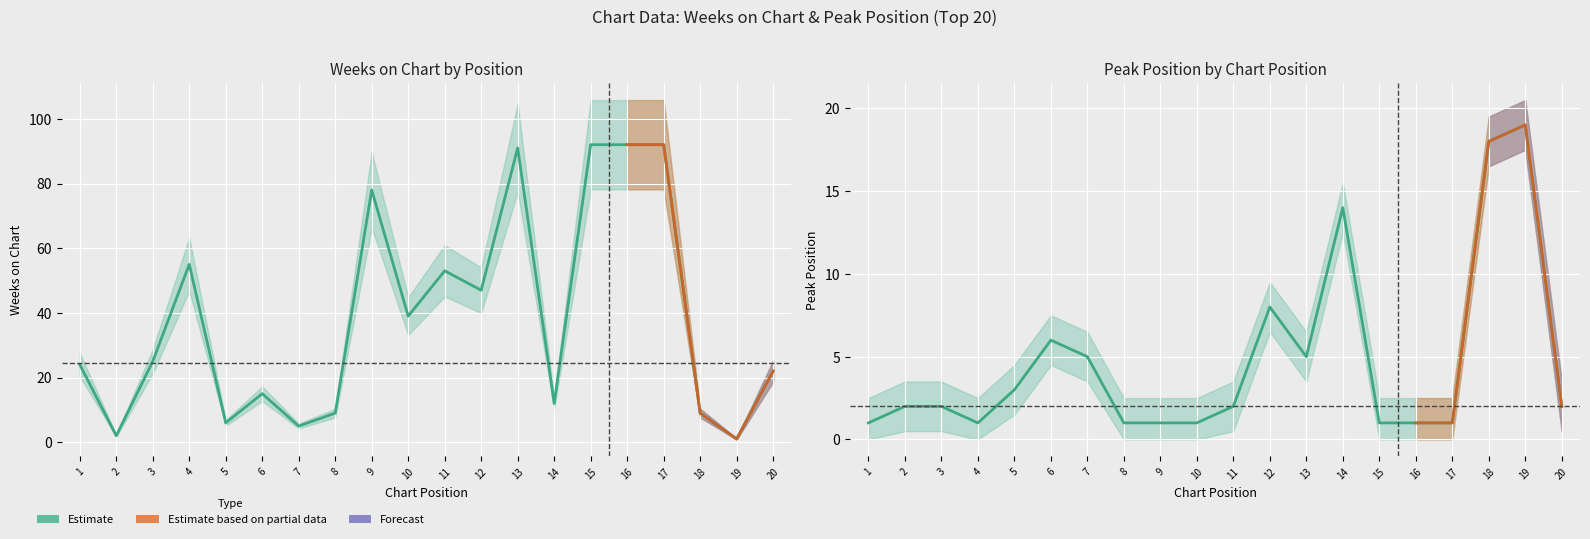

What is the average value of the Peak Position series?

5